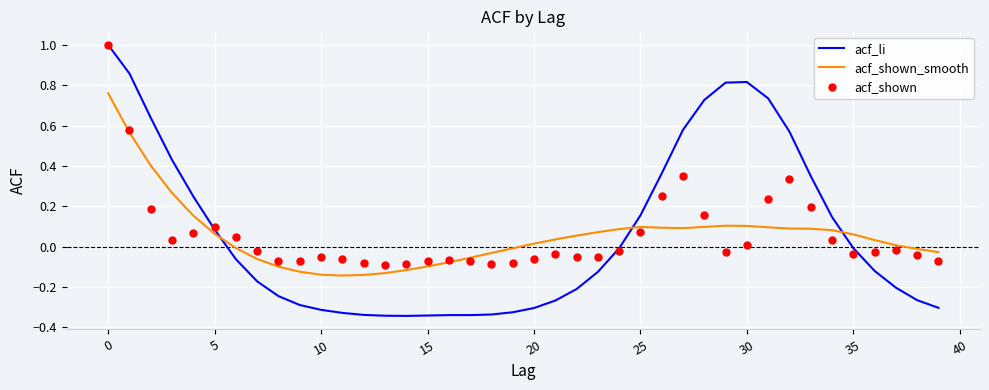

Which series ends up on top after the final intersection of acf_shown_smooth and acf_li?

acf_shown_smooth